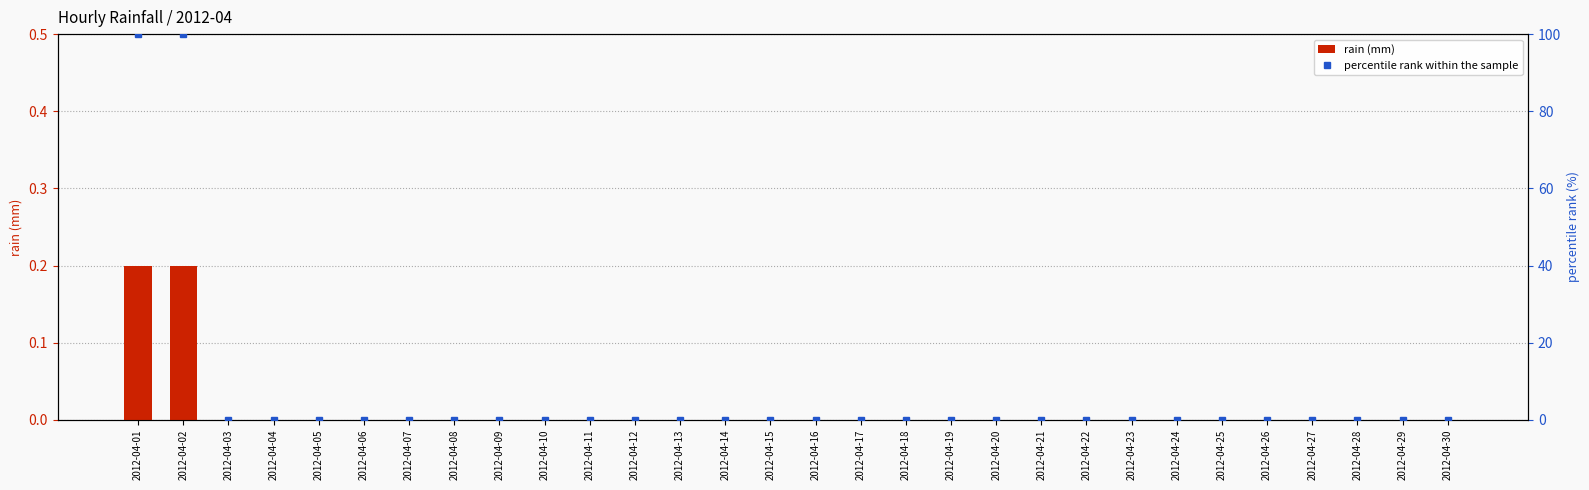

How many positive values does the percentile rank within the sample series have?

2